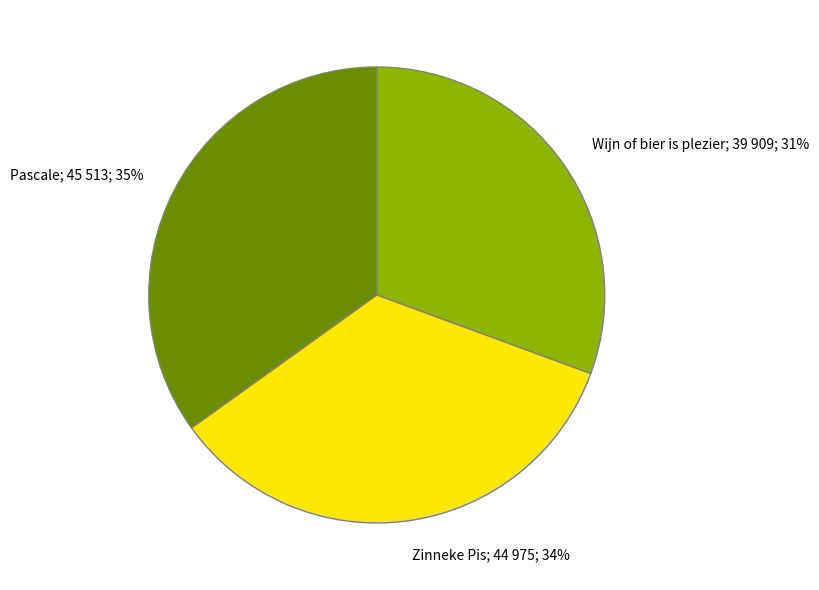

To the nearest percent, what is the average slice percentage?

33%